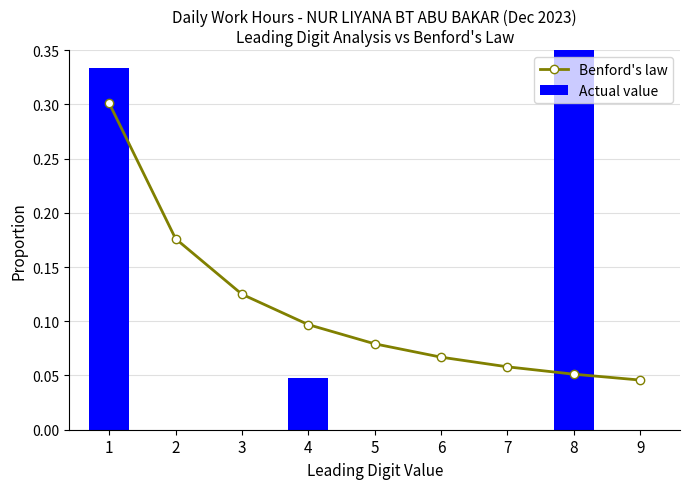

What is the average value of the Benford's law series?

0.1